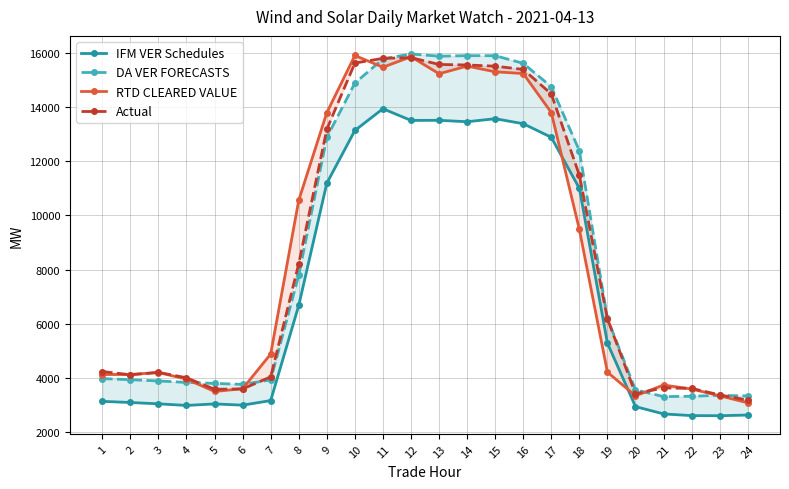

Which series has the largest range (max minus min)?

RTD CLEARED VALUE